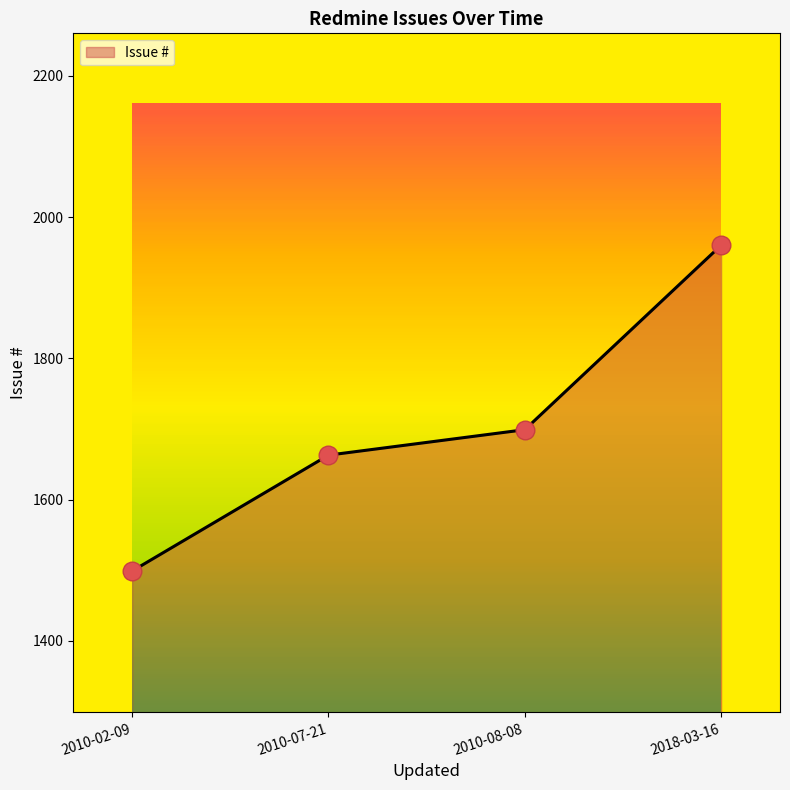

What is the ratio of the value at 2010-07-21 to the value at 2018-03-16?

0.8